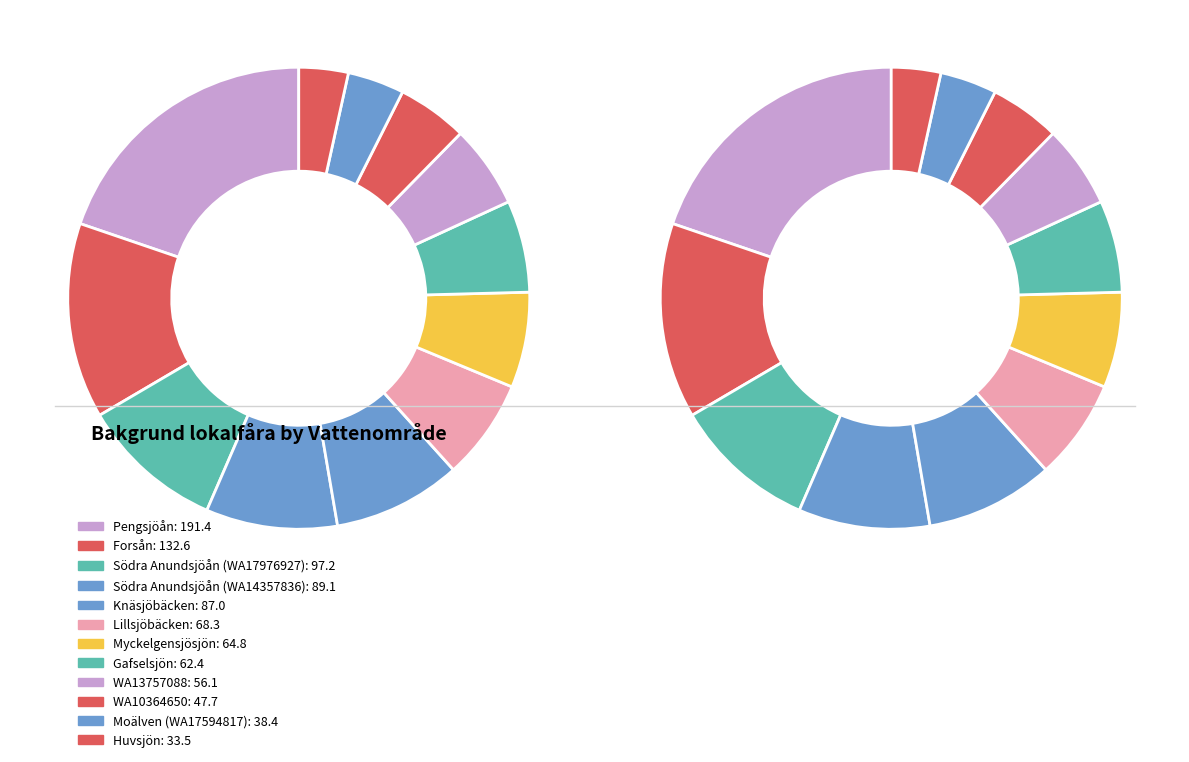

Combined, do Huvsjön and Utterån (WA16153906) account for over 50%?

No